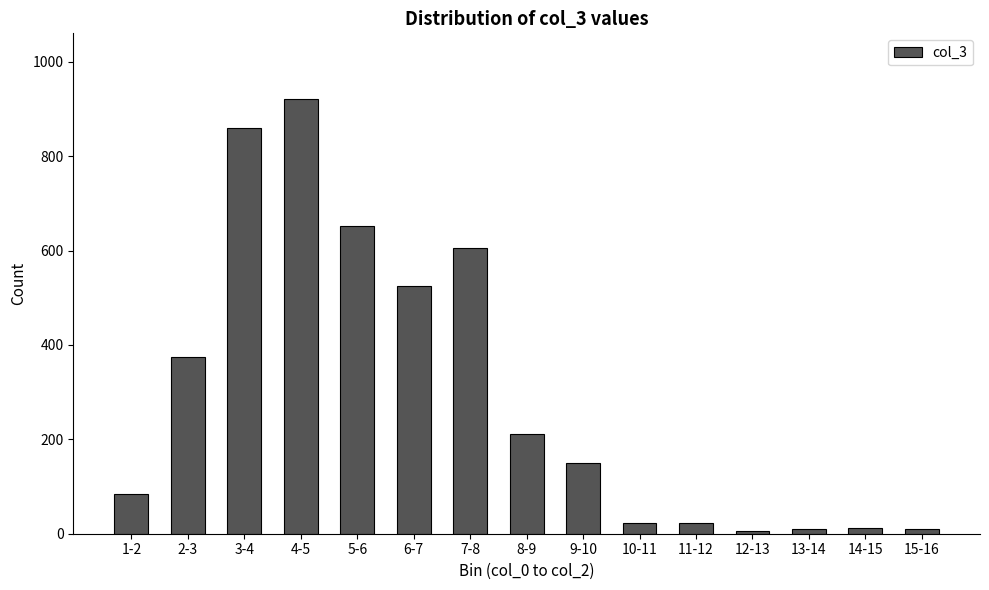

What is the change in value from 5-6 to 6-7?

-127